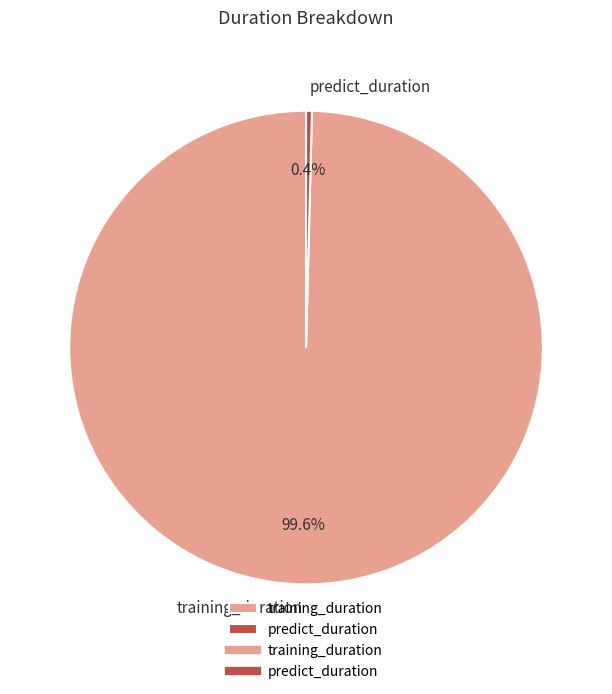

Does training_duration represent more than half of the total?

Yes